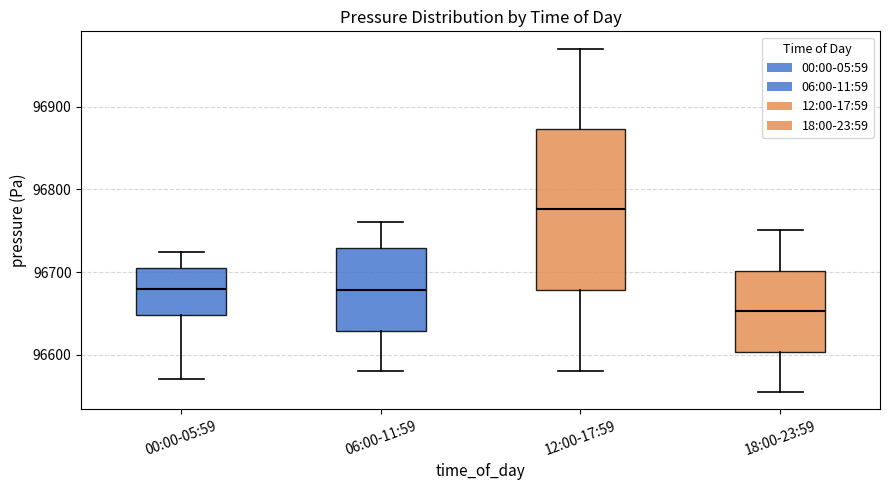

Where does the median line of the box for 06:00-11:59 sit on the y-axis? The values are not printed on the chart, so give them approximately, as read against the axis.

96680